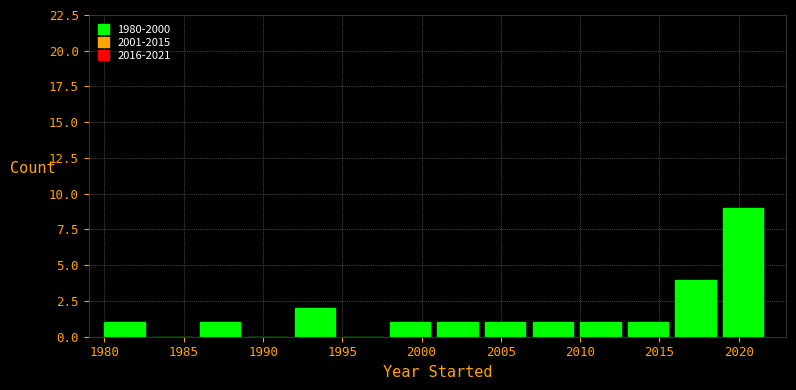

Which range on the x-axis has the tallest bar?

2019 to 2022